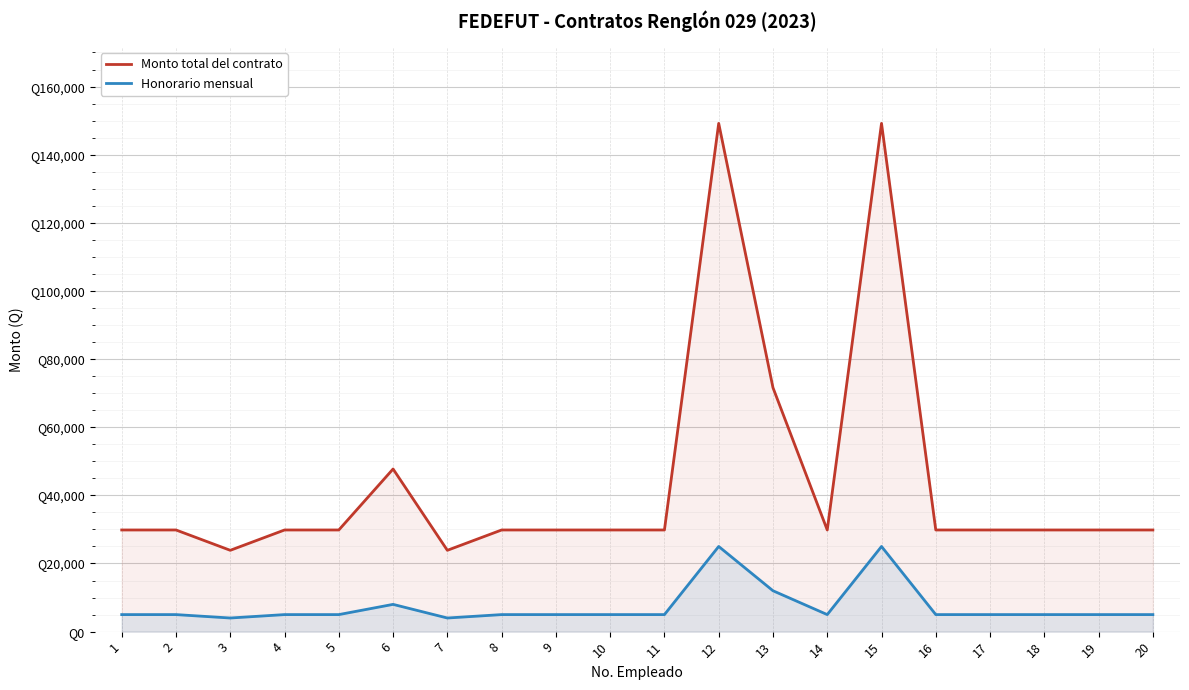

True or false: Honorario mensual and Monto total del contrato cross at least once.

False